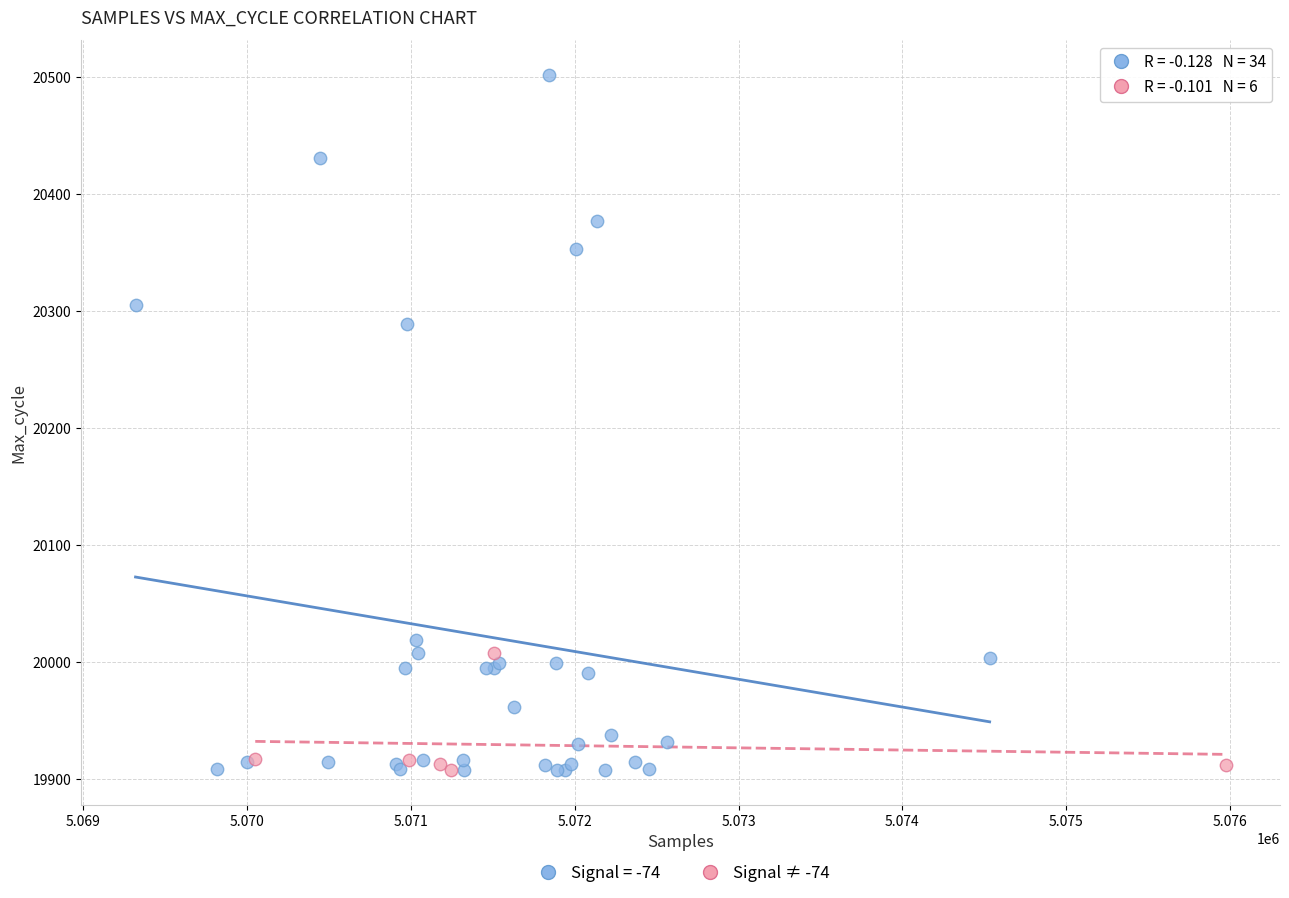

Which series reaches the maximum Y coordinate?

Signal = -74